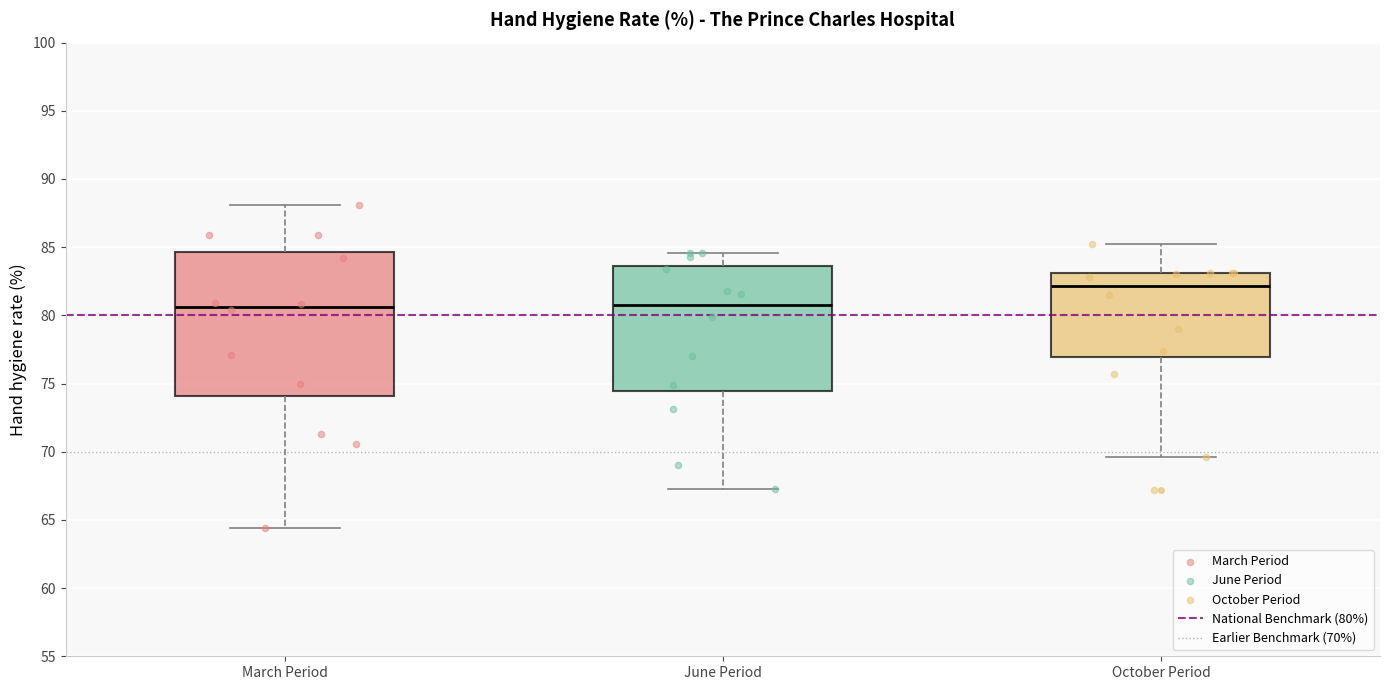

Reading left to right, transcribe this box plot: for each box, give where its median line is, the range the box spans, and where its two whiskers end, as read against the y-axis. The values are not printed on the chart, so give them approximately, as read against the axis.

March Period: median 80.5, box 74.0 to 84.5, whiskers 64.5 to 88.0
June Period: median 81.0, box 74.5 to 83.5, whiskers 67.5 to 84.5
October Period: median 82.0, box 77.0 to 83.0, whiskers 69.5 to 85.0